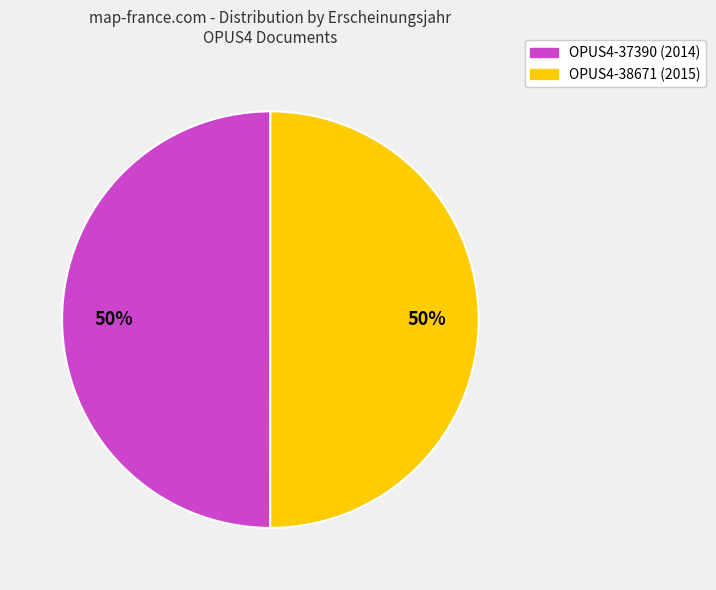

Approximately how many times larger is the value at OPUS4-37390 compared to OPUS4-38671?

1.0